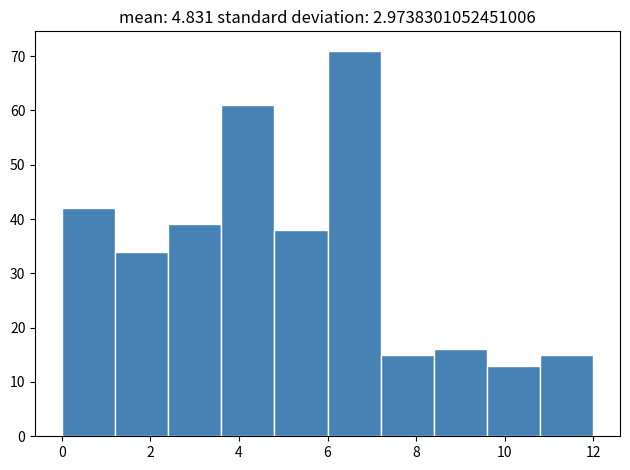

Reading left to right, transcribe this chart: for each bar, give the range it covers on the x-axis and its height. The values are not printed on the chart, so give them approximately, as read against the axis.

0.0 to 1.2: 42
1.2 to 2.4: 34
2.4 to 3.6: 39
3.6 to 4.8: 61
4.8 to 6.0: 38
6.0 to 7.2: 71
7.2 to 8.4: 15
8.4 to 9.6: 16
9.6 to 10.8: 13
10.8 to 12.0: 15